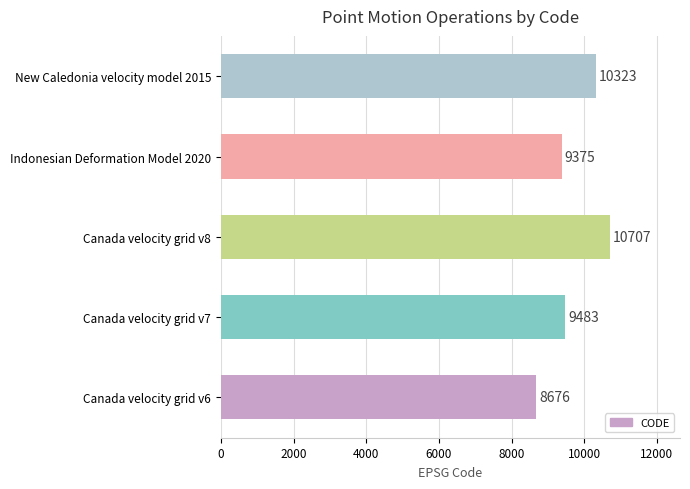

Rank the categories by value from highest to lowest.

Canada velocity grid v8, New Caledonia velocity model 2015, Canada velocity grid v7, Indonesian Deformation Model 2020, Canada velocity grid v6